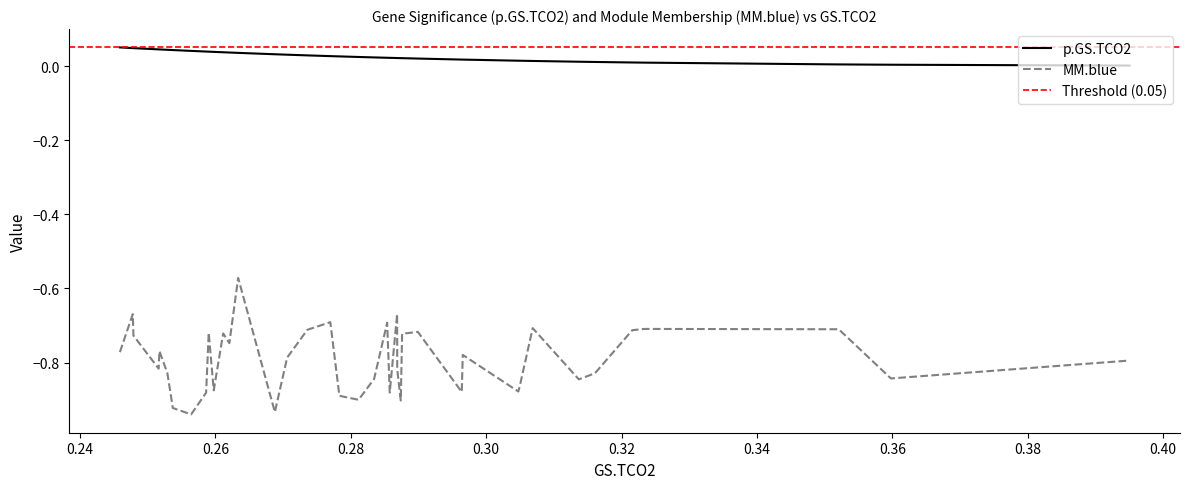

True or false: p.GS.TCO2 and MM.blue intersect in this chart.

False